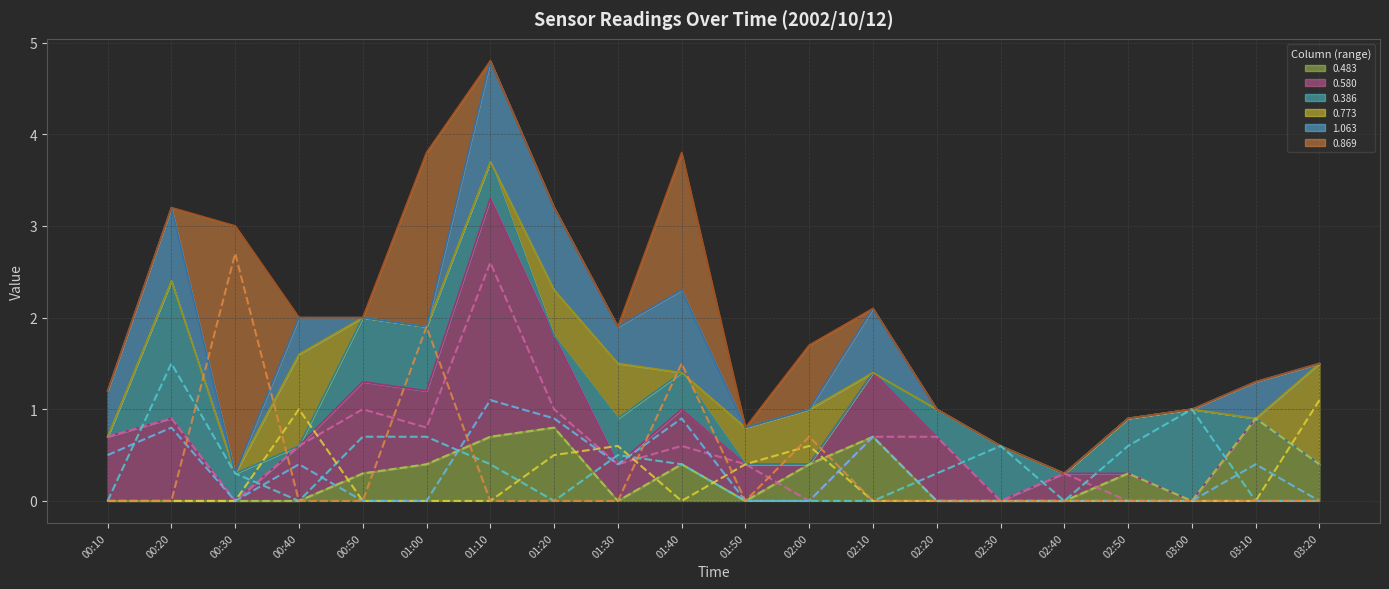

Which category has the lowest value in the 0.869 series?

00:10